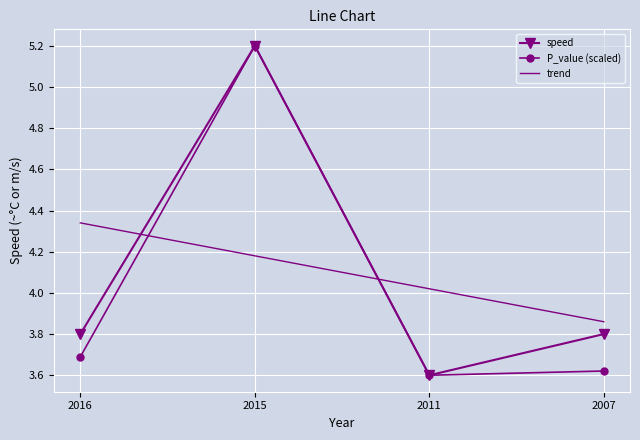

What is the difference between the second highest and minimum values in the P_value (scaled) series?

0.1